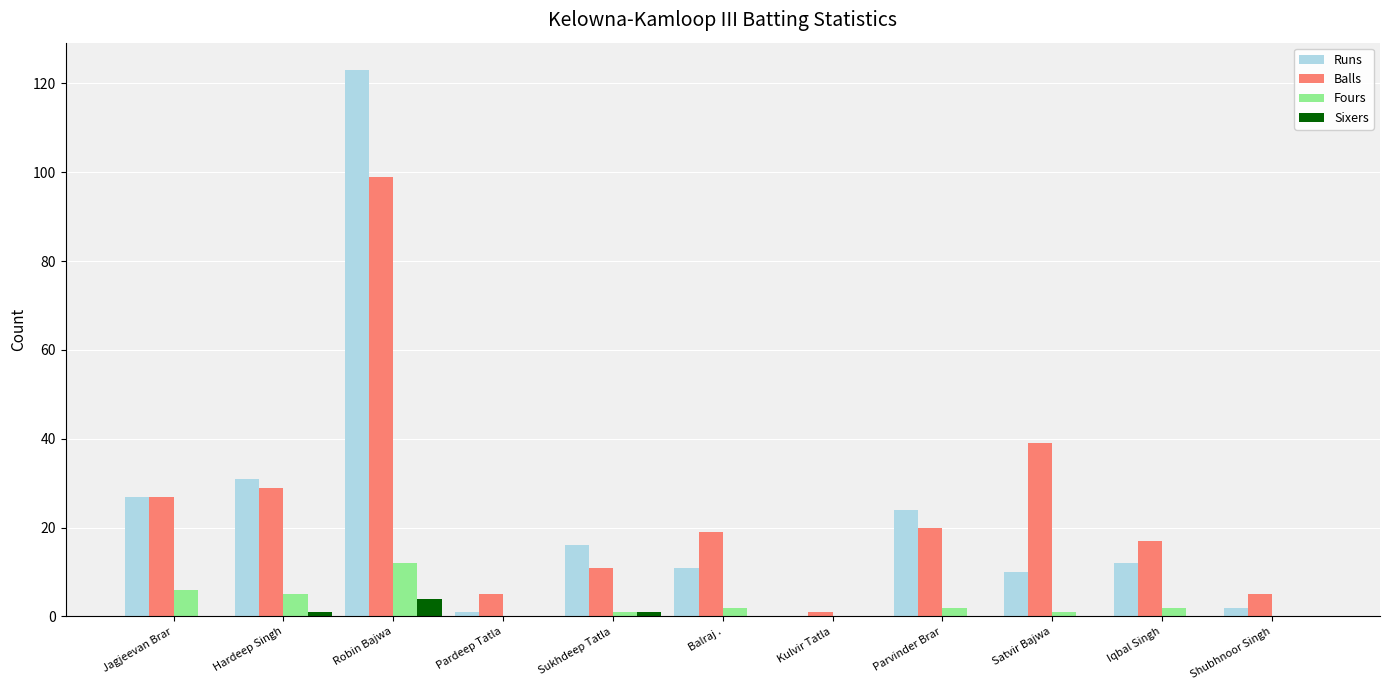

Does the chart contain stacked bars?

No